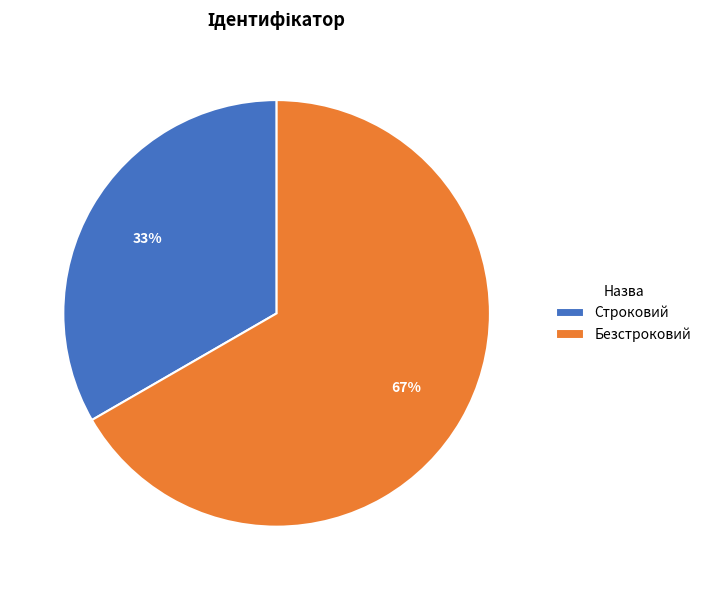

To the nearest percent, what is the average slice percentage?

50%